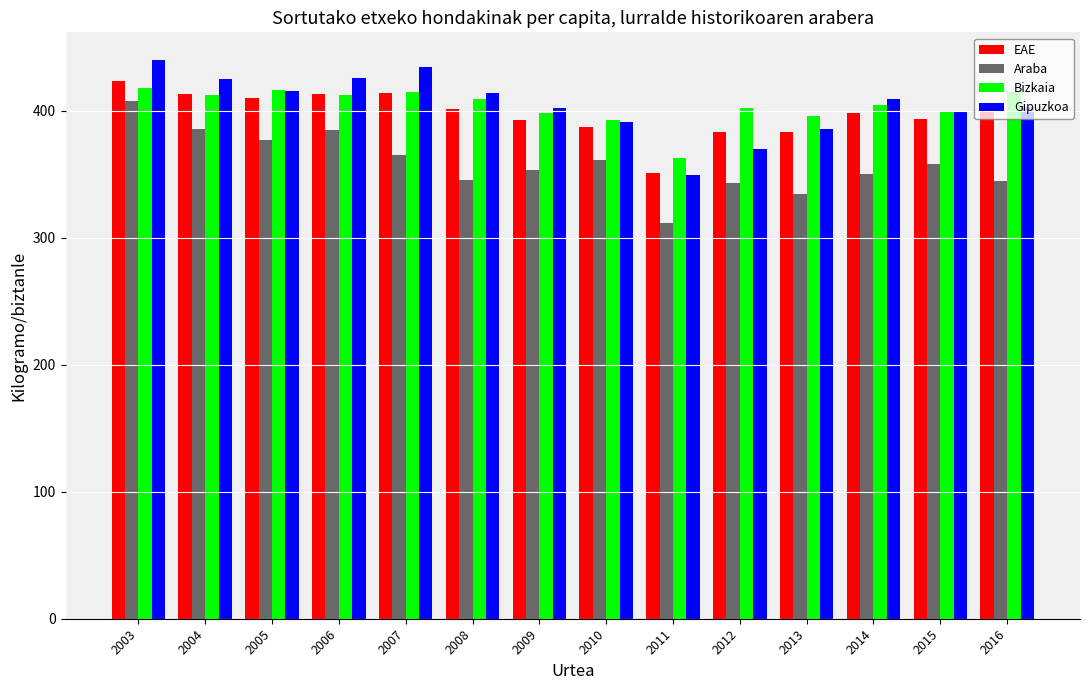

What is the difference between the EAE values at 2006 and 2016?

12.6